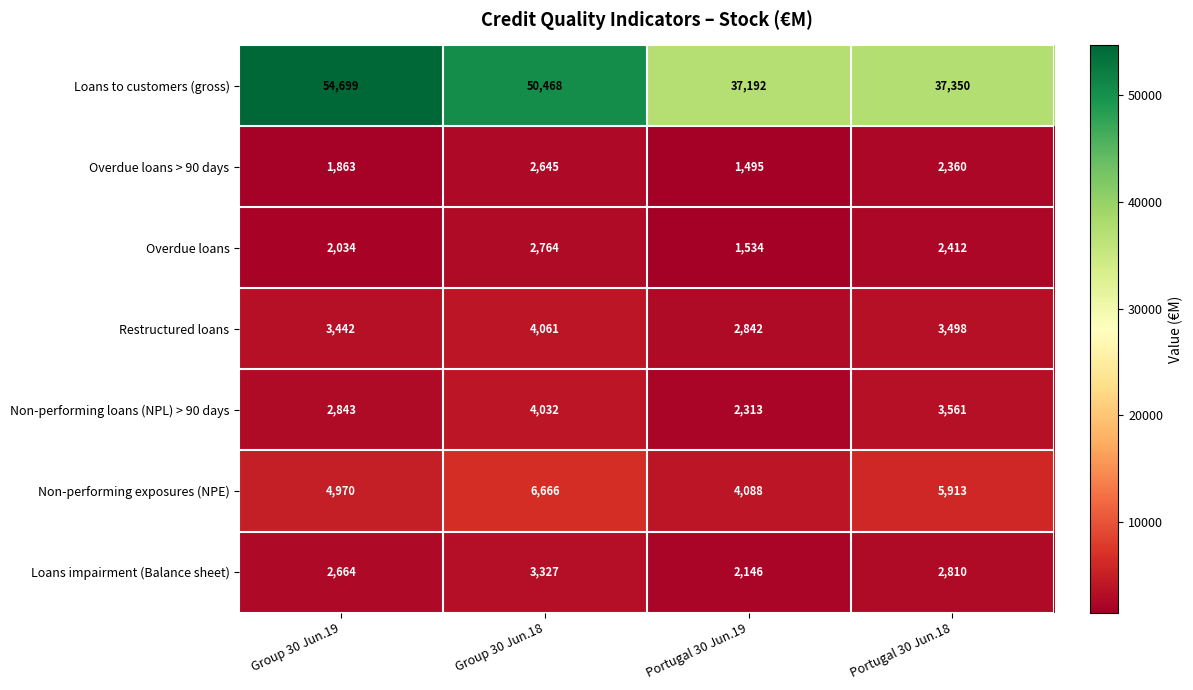

What is the total value across all series at Portugal 30 Jun.18?

57904